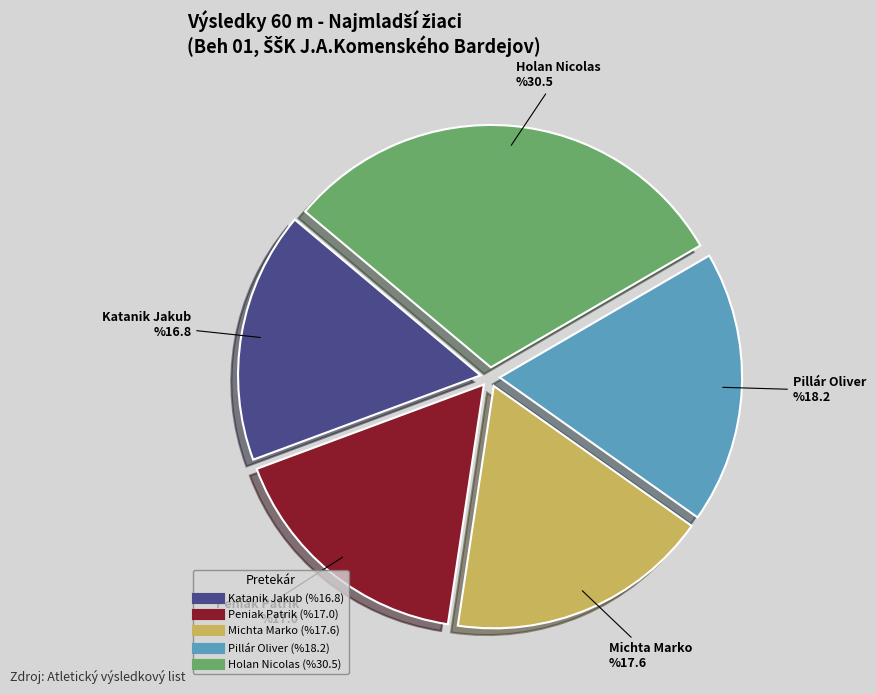

What is the largest slice in the pie chart?

Holan Nicolas